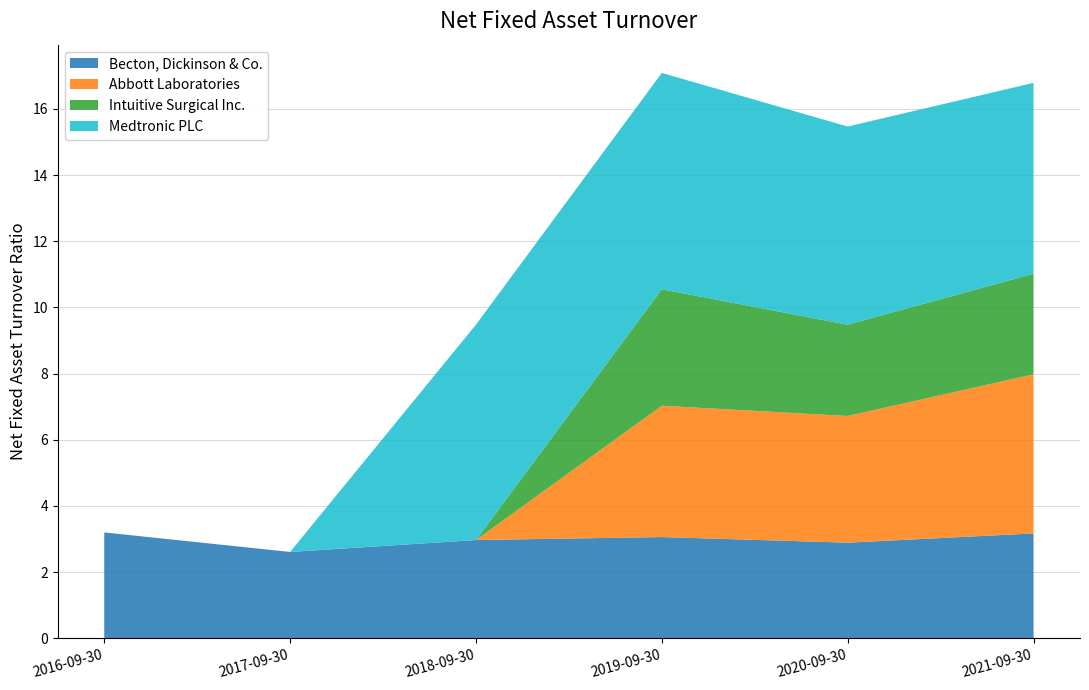

Reading left to right, list all the values displayed in this chart.

Becton, Dickinson & Co.: 3.2	2.6	3.0	3.1	2.9	3.2
Abbott Laboratories: 0.0	0.0	0.0	4.0	3.8	4.8
Intuitive Surgical Inc.: 0.0	0.0	0.0	3.5	2.8	3.0
Medtronic PLC: 0.0	0.0	6.5	6.5	6.0	5.8